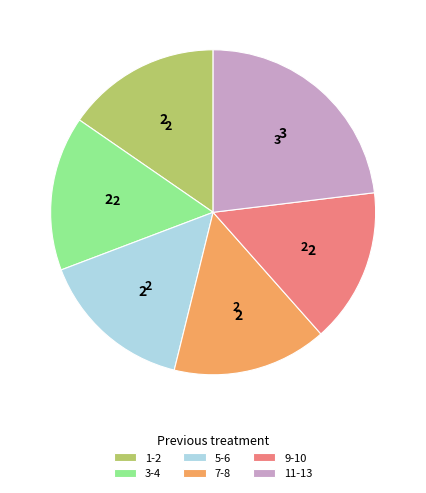

Is 5-6 the majority of the pie?

No